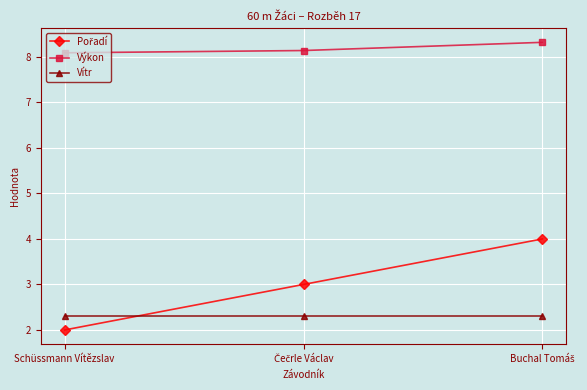

What is the label of the 1st point from the left?

Schüssmann Vítězslav